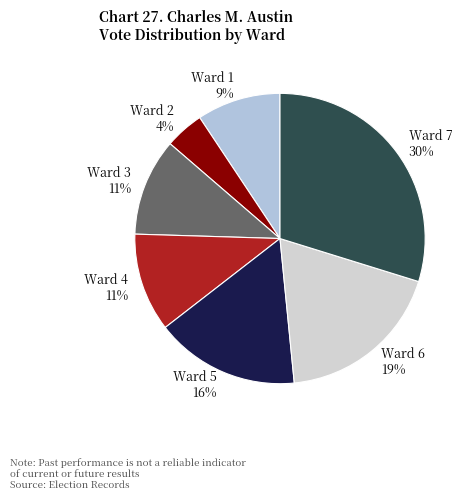

To the nearest percent, what percentage of the pie is Ward 5?

16%